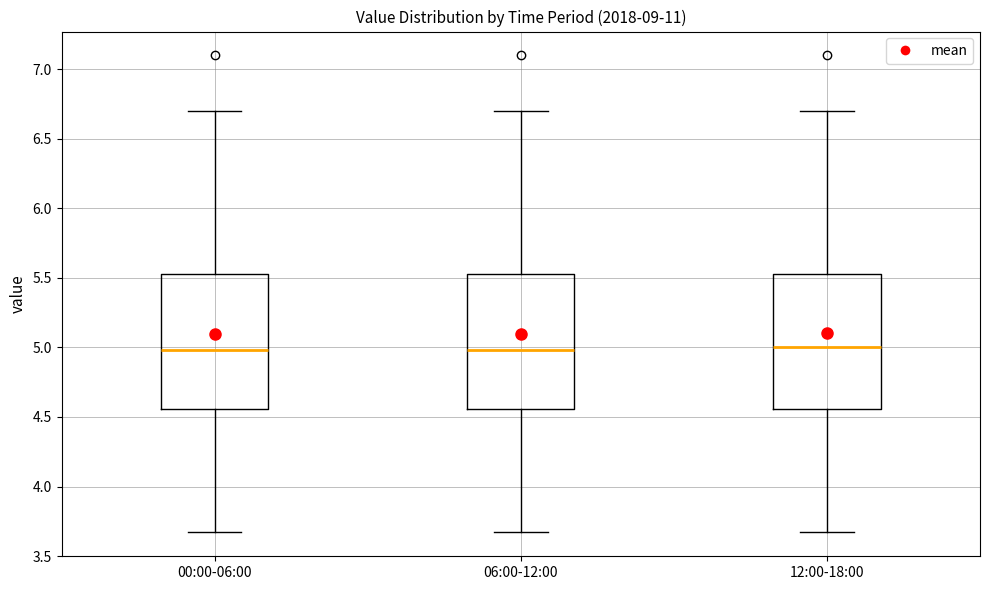

Where does the upper whisker of the box for 00:00-06:00 end on the y-axis? The values are not printed on the chart, so give them approximately, as read against the axis.

6.70